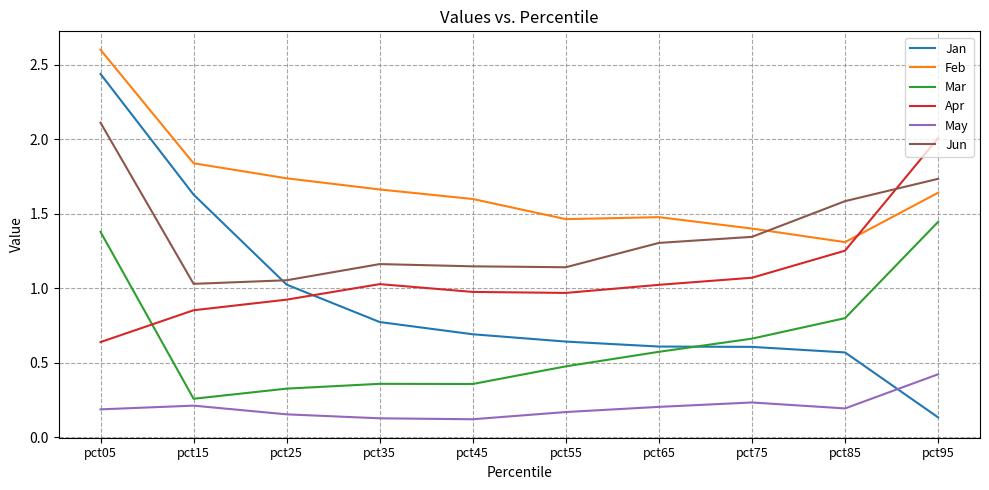

Where do Feb and Jun first cross each other?

pct75 and pct85